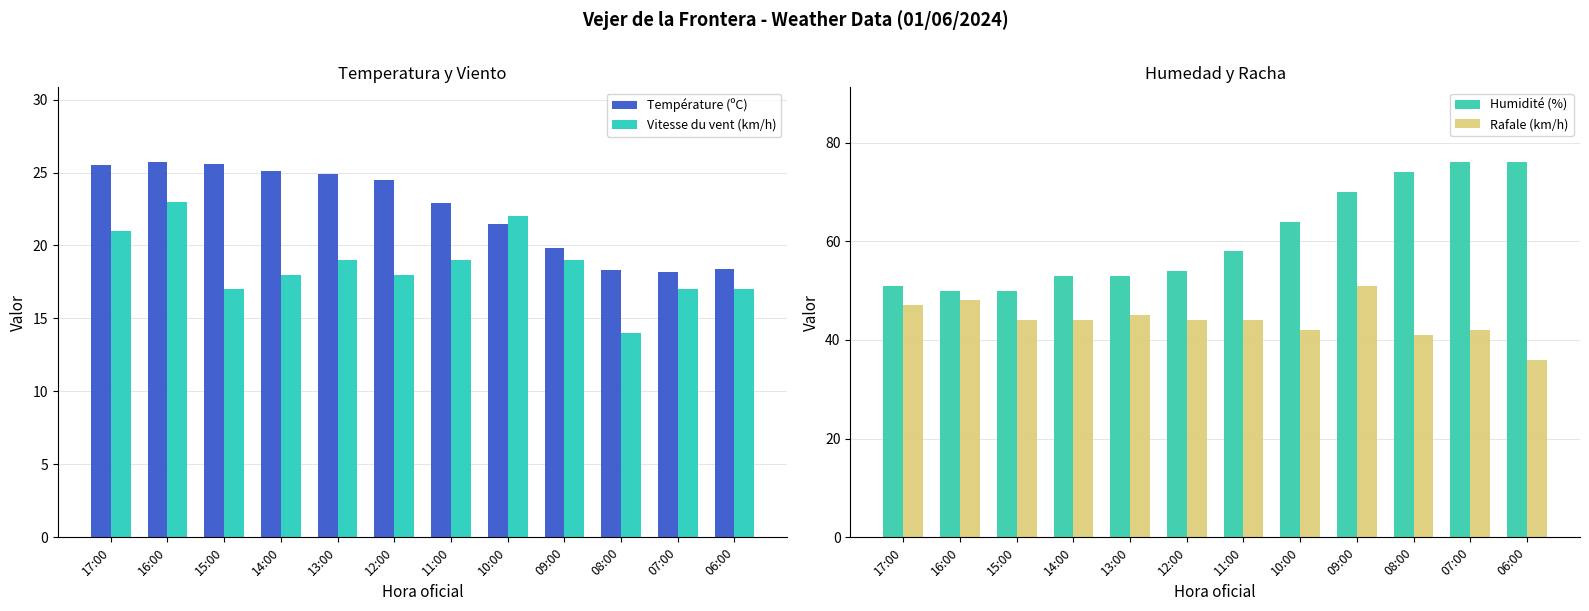

What is the label of the 2nd bar from the left?

16:00